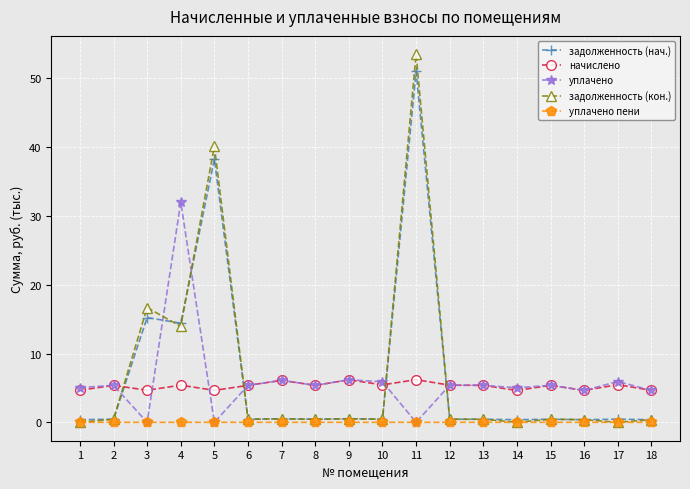

At how many categories does at least one series exceed 47?

1